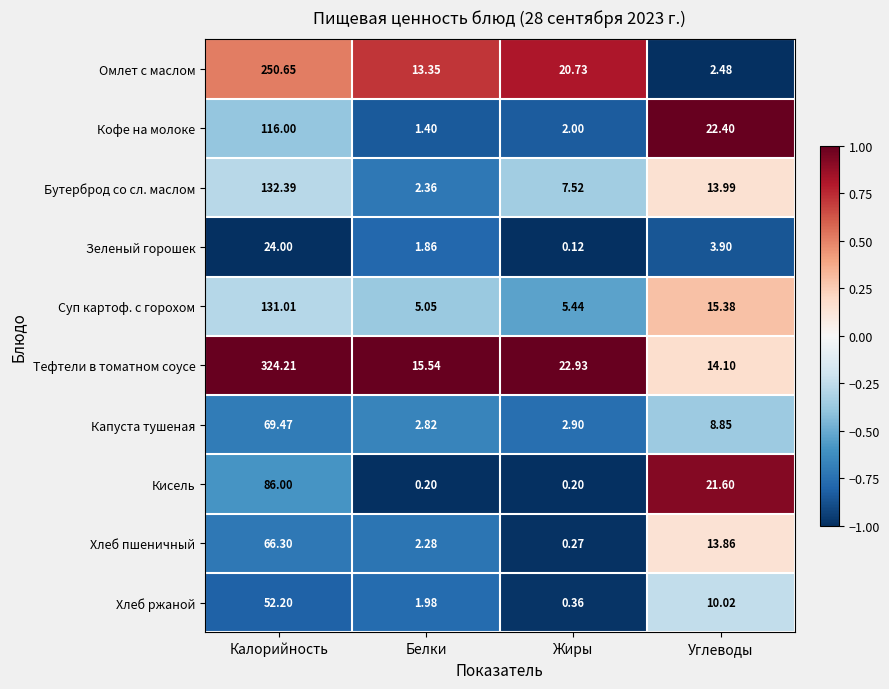

List the series in order of their peak value, lowest first.

Зеленый горошек, Хлеб ржаной, Хлеб пшеничный, Капуста тушеная, Кисель, Кофе на молоке, Суп картоф. с горохом, Бутерброд со сл. маслом, Омлет с маслом, Тефтели в томатном соусе